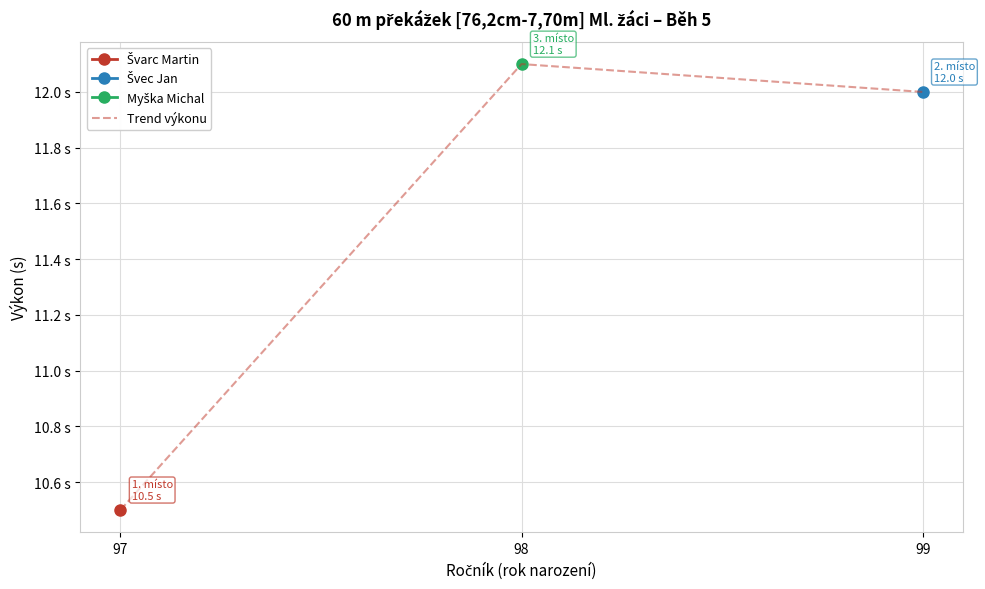

At which label is the value closest to 11?

97